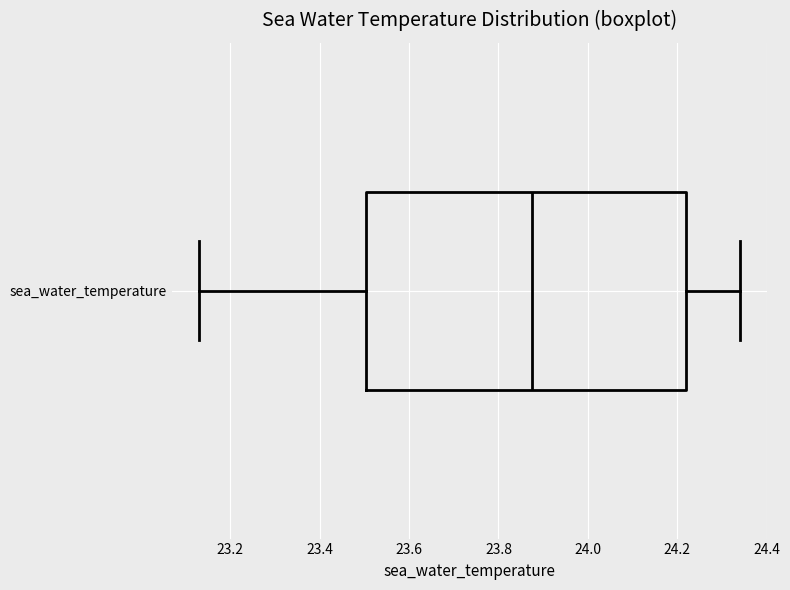

Read this box plot against the x-axis: the position of the median line, the range covered by the box, and the ends of both whiskers. The values are not printed on the chart, so give them approximately, as read against the axis.

median 23.88, box 23.50 to 24.22, whiskers 23.14 to 24.34